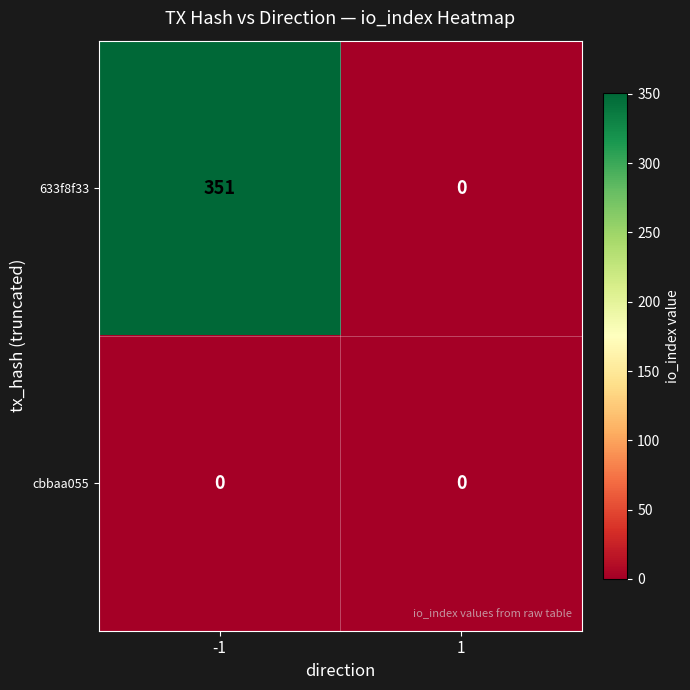

Is it true that 633f8f33 equals 483 at -1?

False